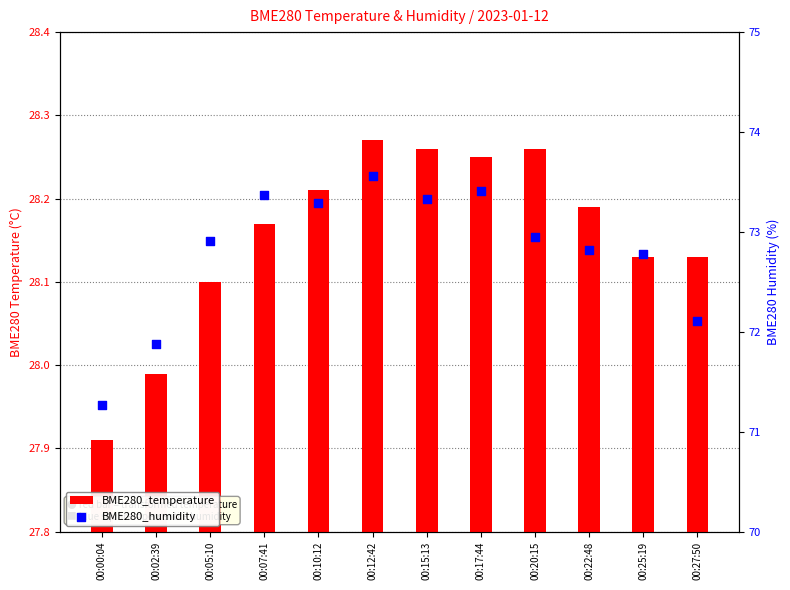

Which series has the largest Y range (max minus min)?

BME280_humidity